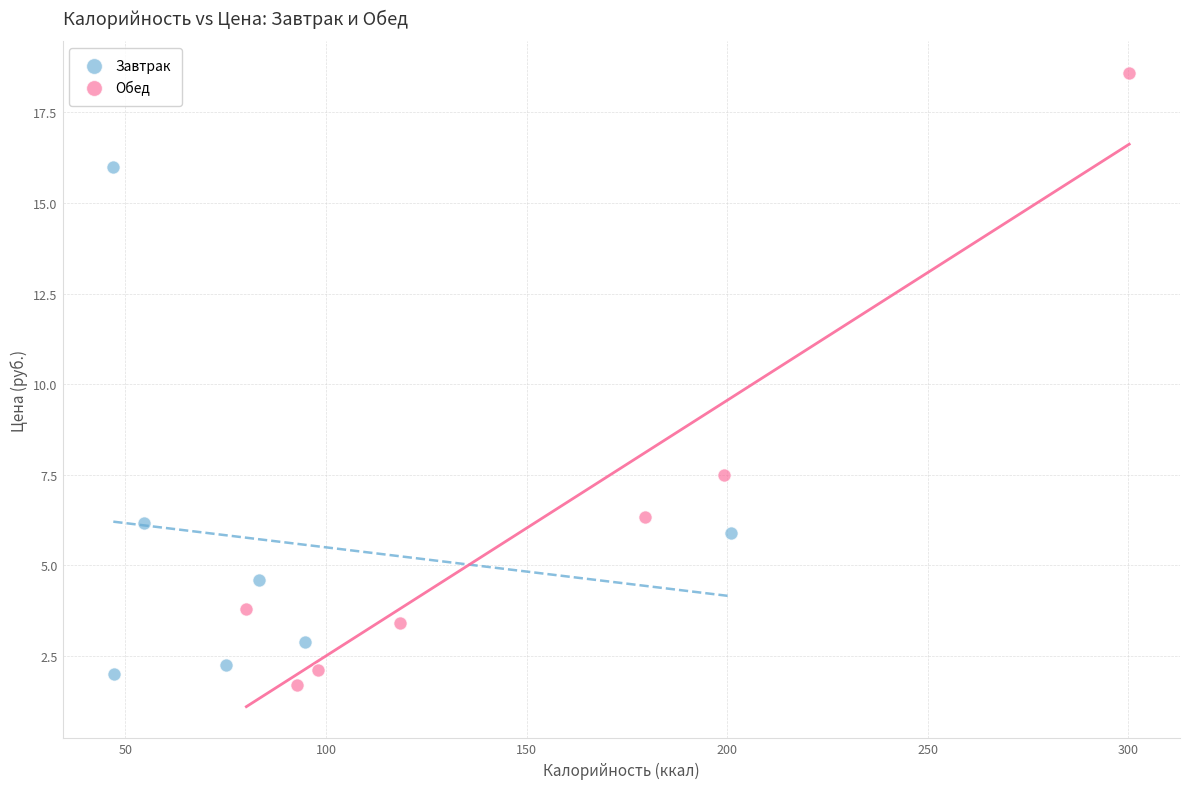

Which series has the widest spread of Y values?

Обед